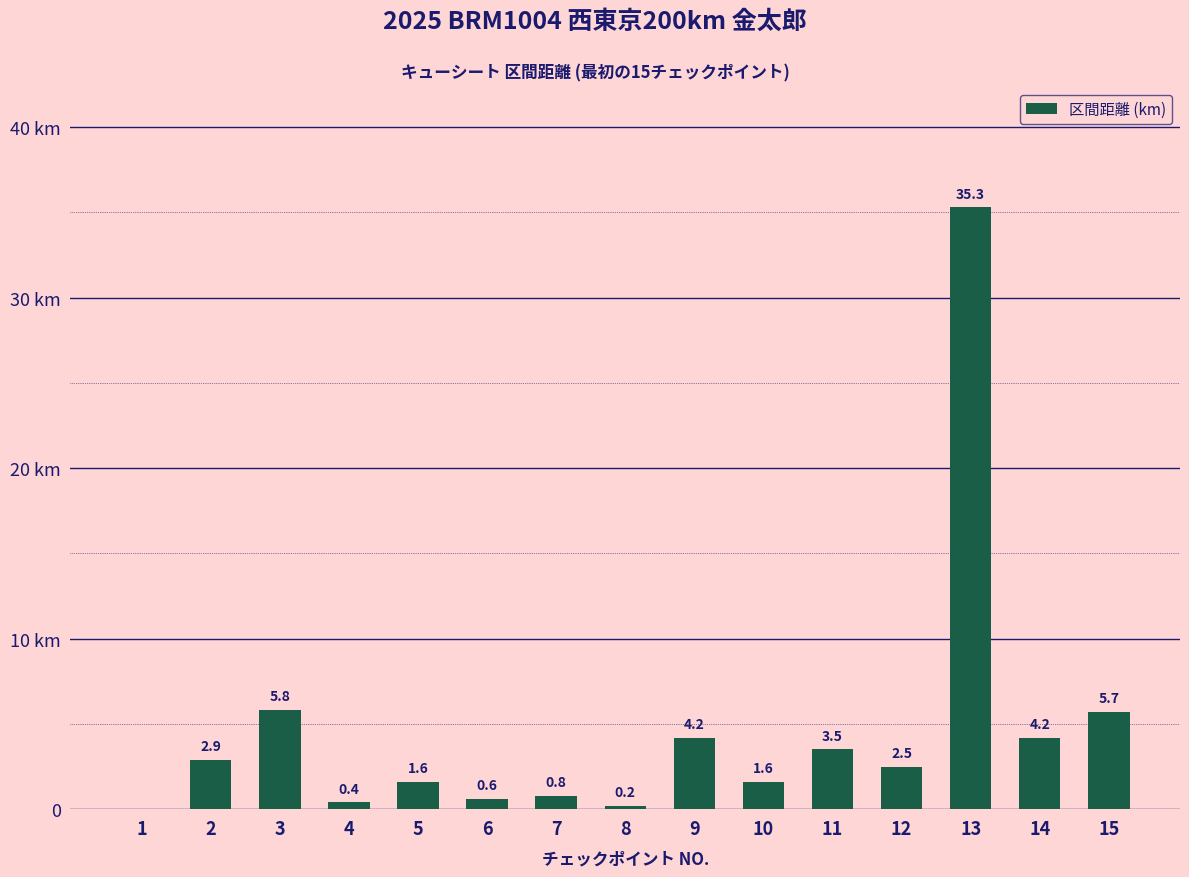

Rank the categories by value from lowest to highest.

1, 8, 4, 6, 7, 5, 10, 12, 2, 11, 9, 14, 15, 3, 13